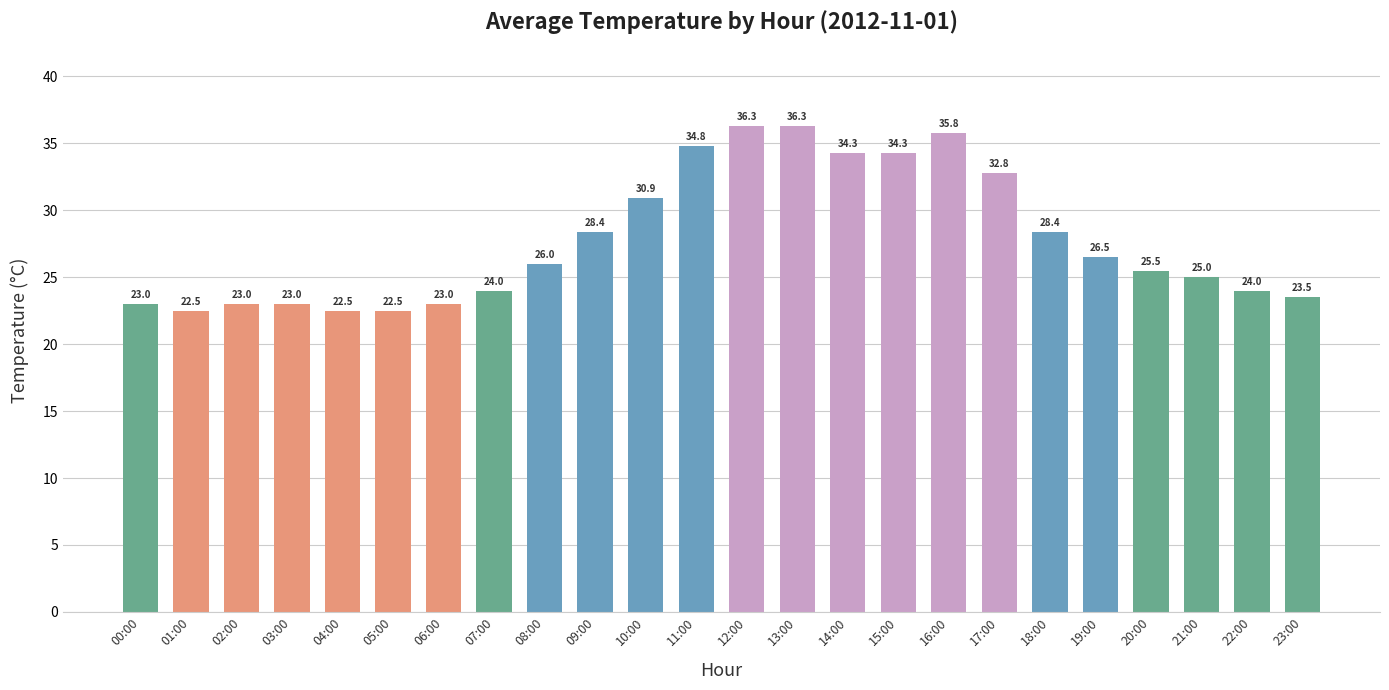

What is the greatest value displayed?

36.3